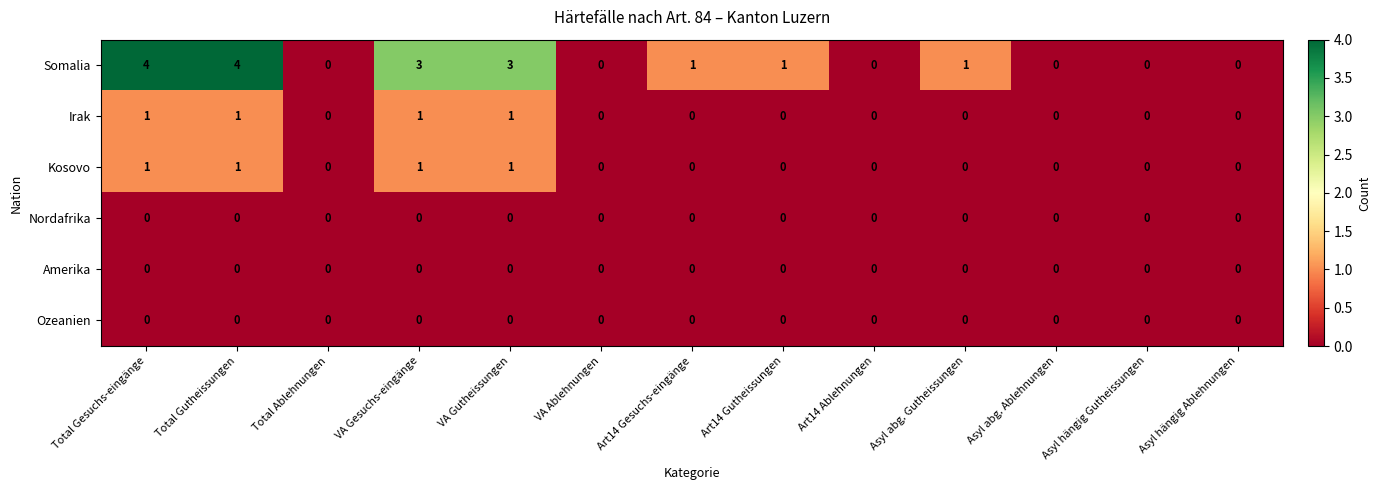

What is the total value across all series at Art14 Gesuchs-eingänge?

1